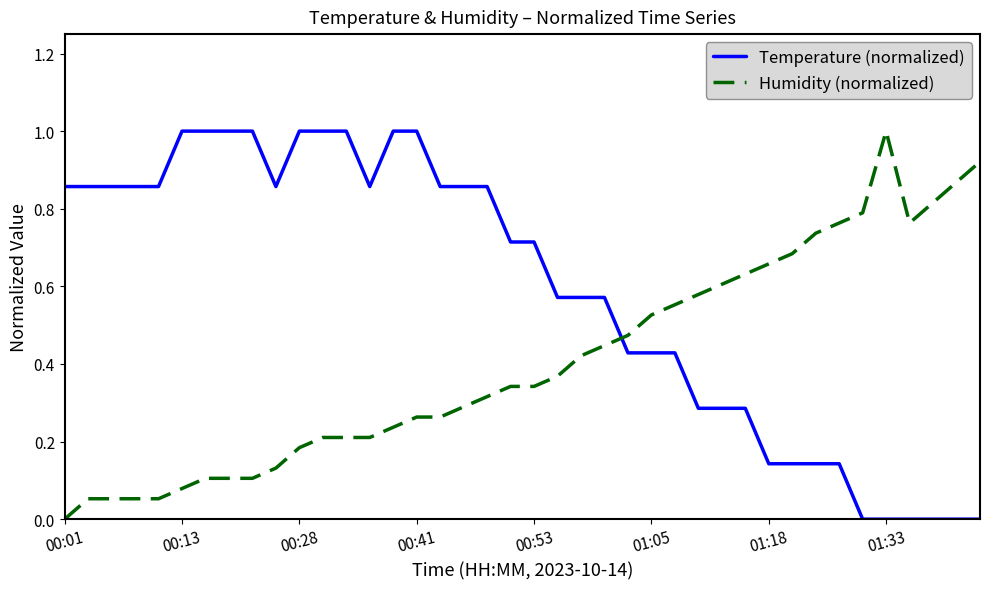

How many times do Humidity (normalized) and Temperature (normalized) cross each other?

1